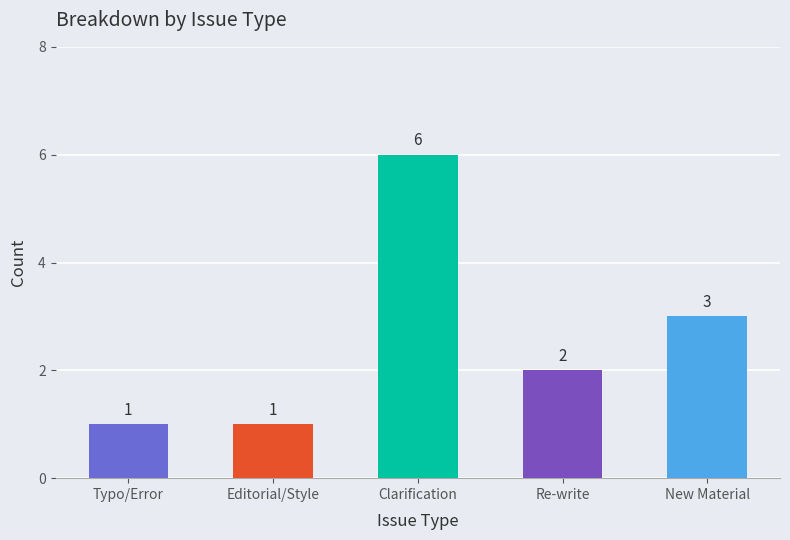

What is the difference between the maximum and minimum values?

5